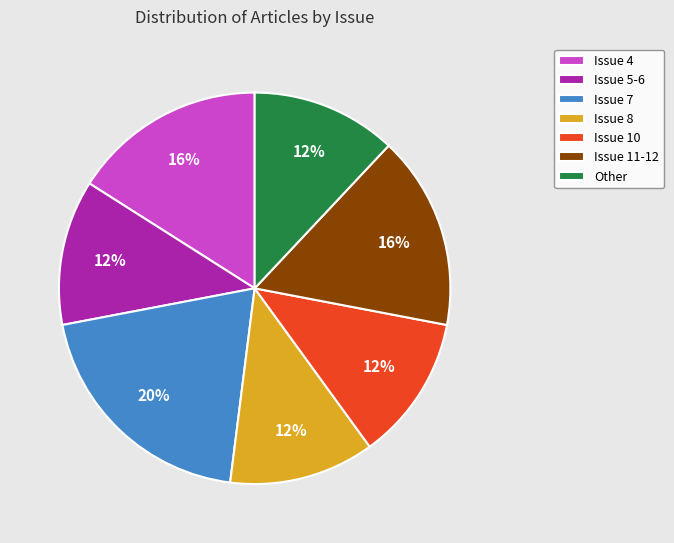

The Issue 7 slice represents 20% of the pie. True or false?

True